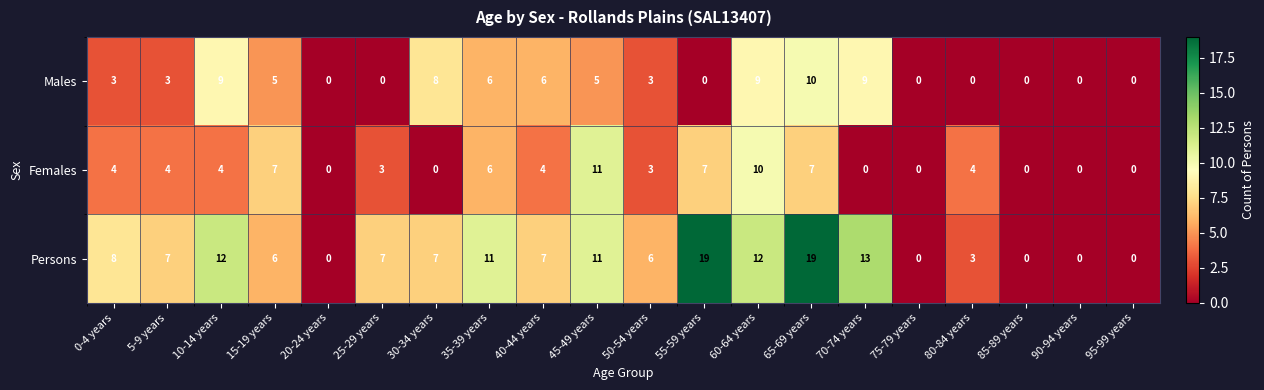

Which series has the largest total across all categories?

Persons